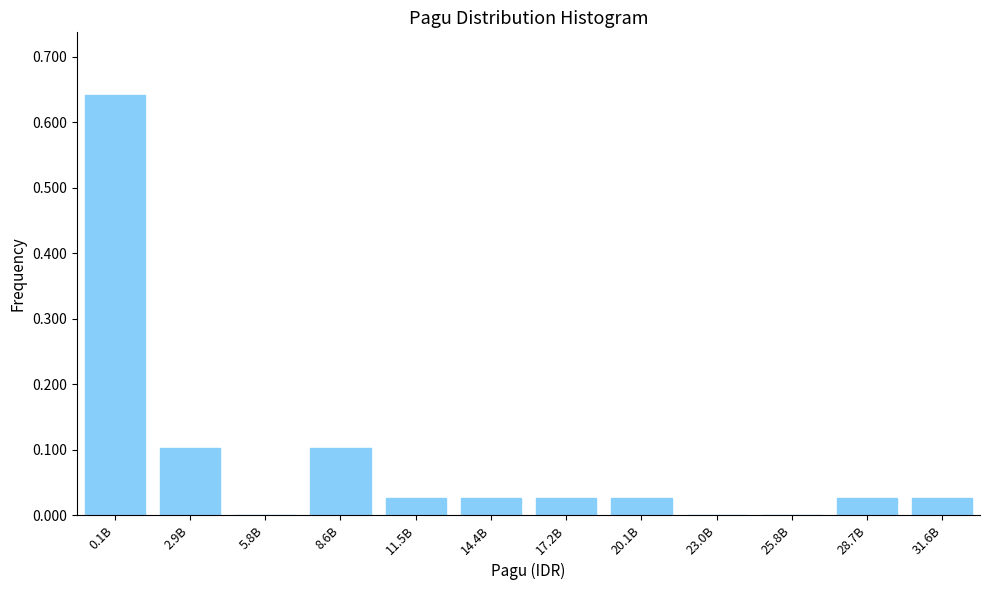

What is the sum of all values?

1.0